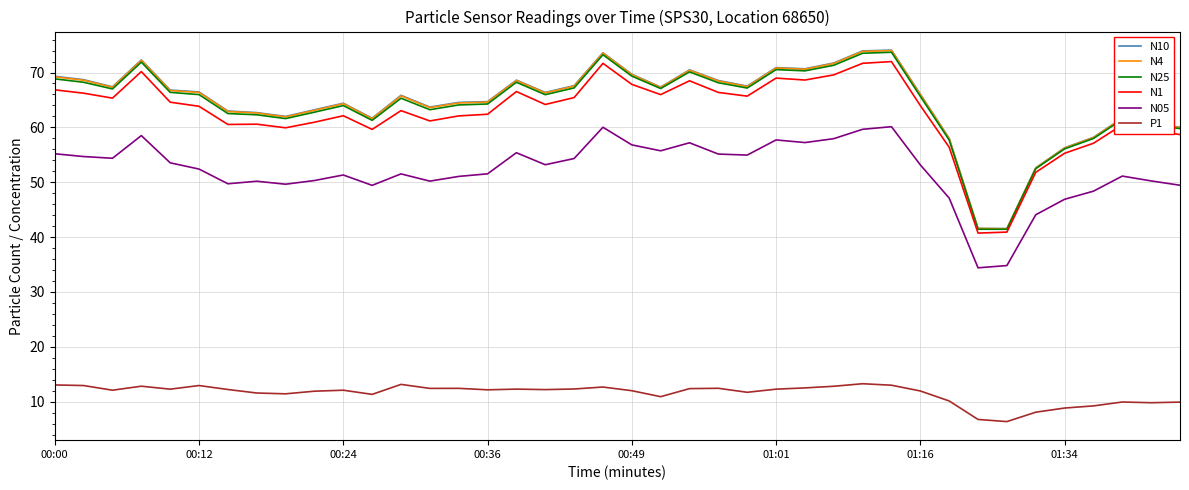

Which series has the largest range (max minus min)?

N10